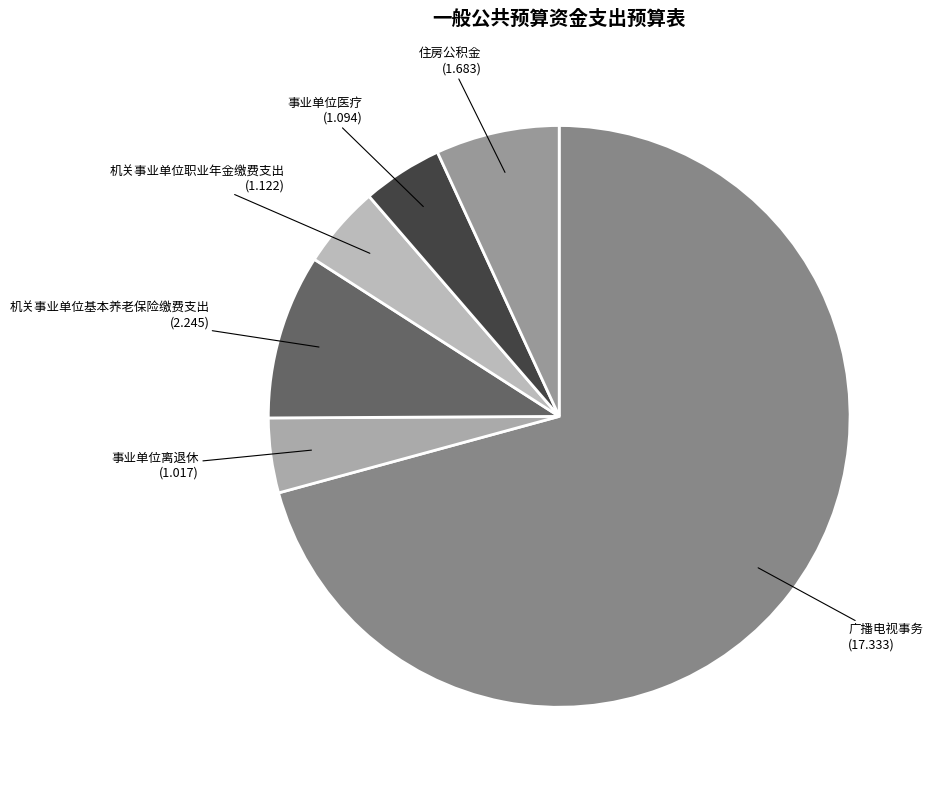

Is it true that 机关事业单位基本养老保险缴费支出 is 9% of the pie?

True